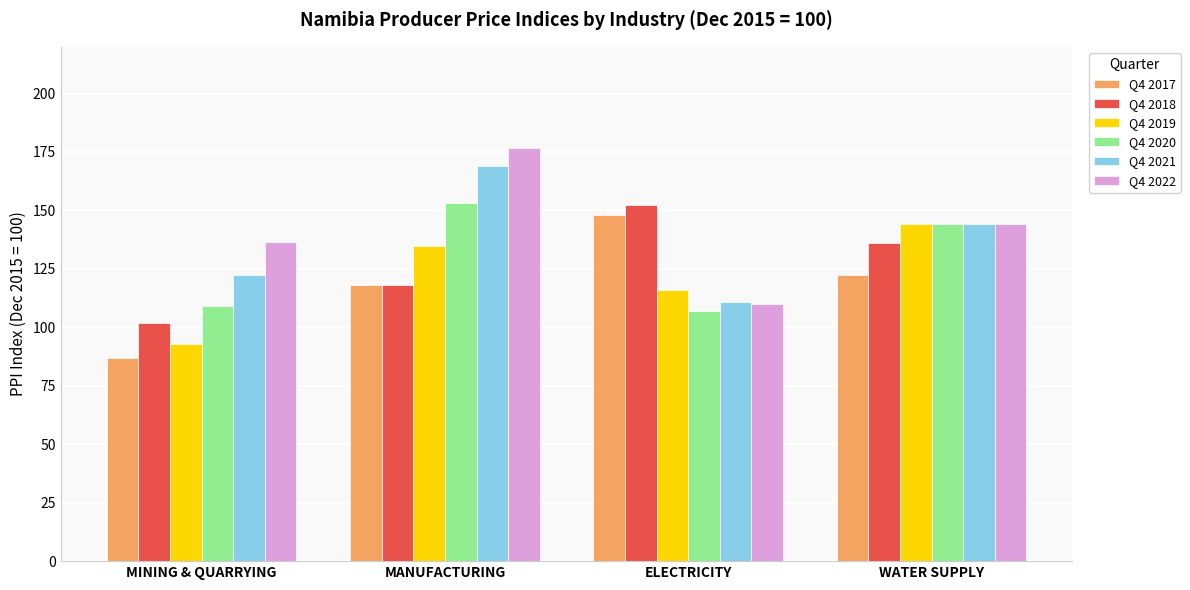

How many data points in Q4 2018 are above 135?

2